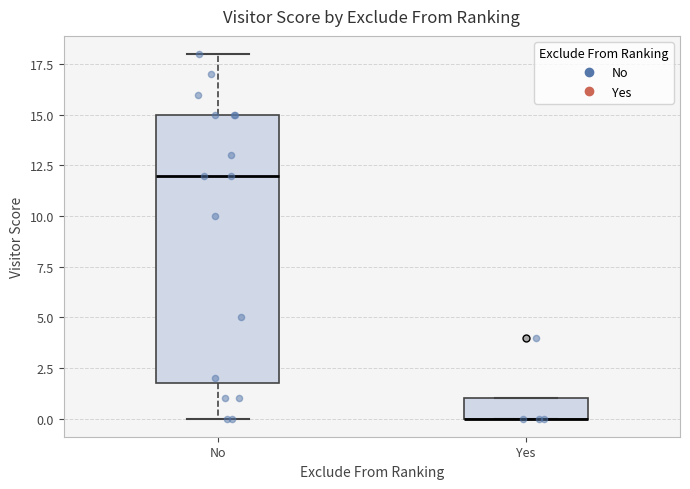

Reading left to right, read every box against the y-axis: the position of its median line, the range the box covers, and the ends of its whiskers. The values are not printed on the chart, so give them approximately, as read against the axis.

No: median 12, box 2 to 15, whiskers 0 to 18
Yes: median 0 (drawn on the box's lower edge), box 0 to 1, whiskers 0 to 1